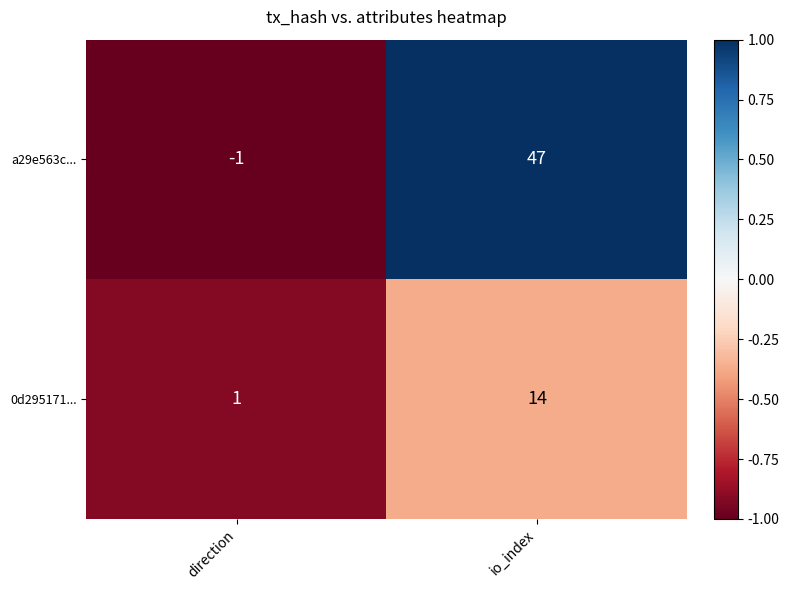

The a29e563c... series shows -1 at direction. True or false?

True